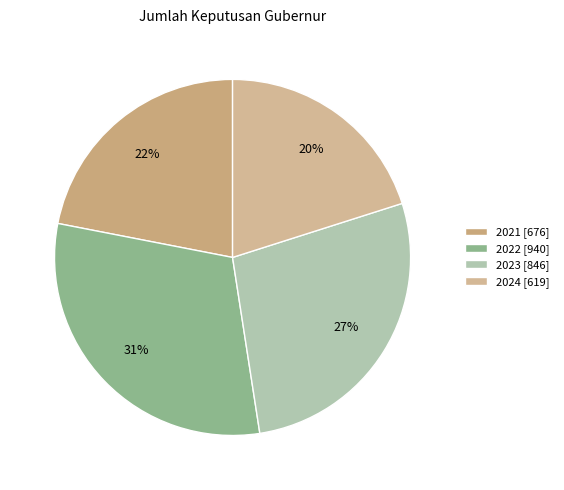

Is there a majority slice in this chart?

No